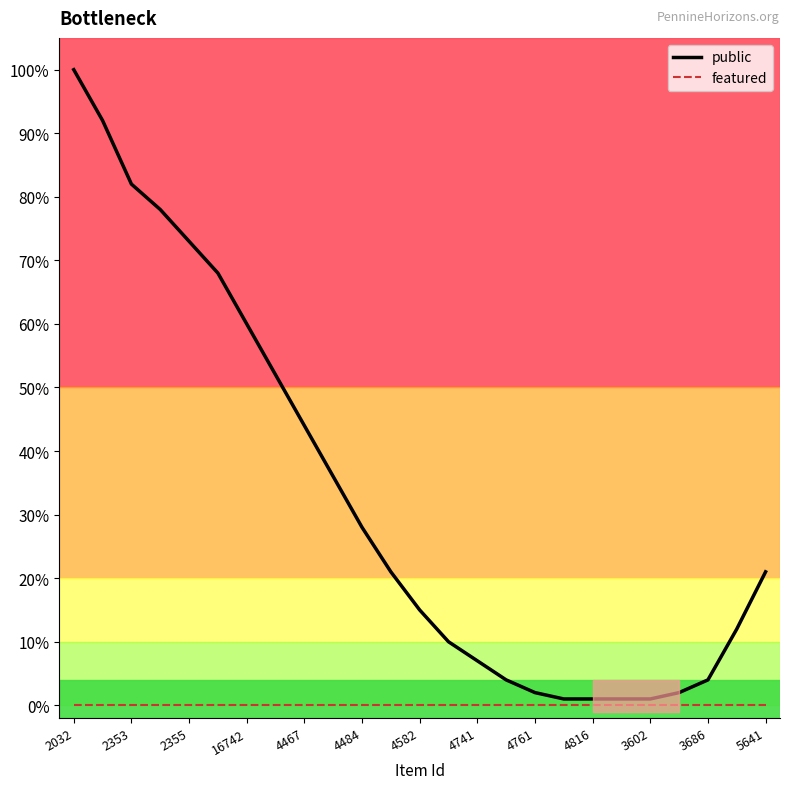

Reading left to right, what are all the values shown in this chart?

public: 1.0	0.9	0.8	0.8	0.7	0.7	0.6	0.5	0.4	0.4	0.3	0.2	0.1	0.1	0.1	0.0	0.0	0.0	0.0	0.0	0.0	0.0	0.0	0.1	0.2
featured: 0.0	0.0	0.0	0.0	0.0	0.0	0.0	0.0	0.0	0.0	0.0	0.0	0.0	0.0	0.0	0.0	0.0	0.0	0.0	0.0	0.0	0.0	0.0	0.0	0.0